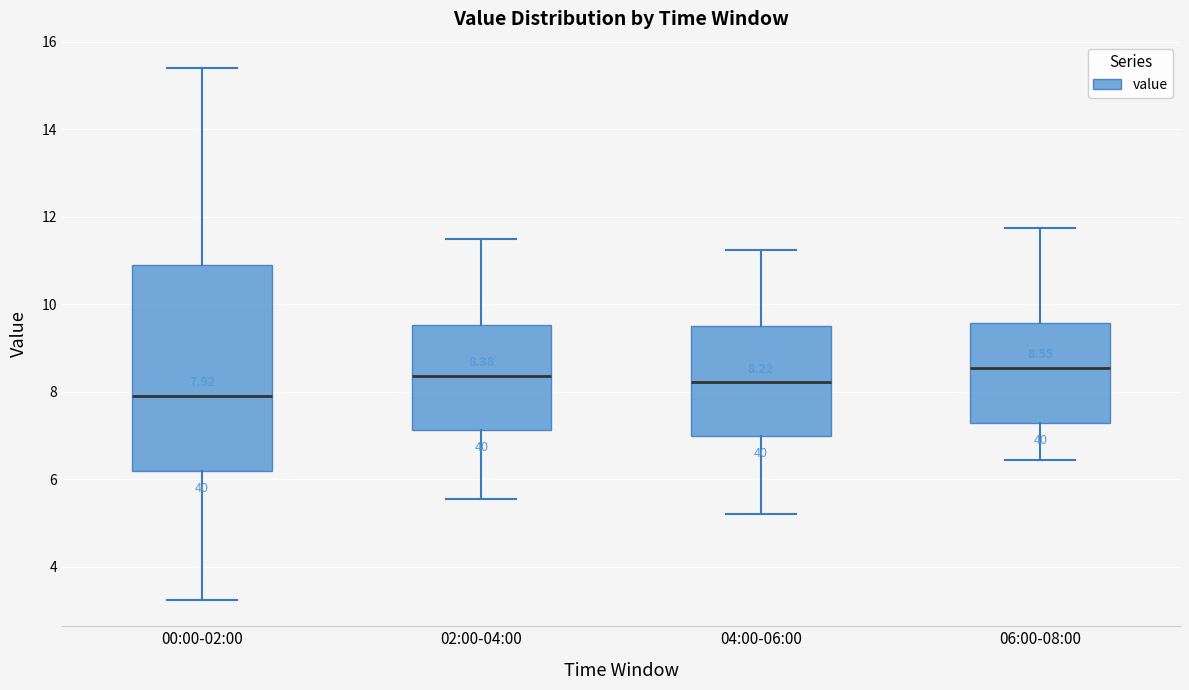

Which box has the lowest median line?

00:00-02:00